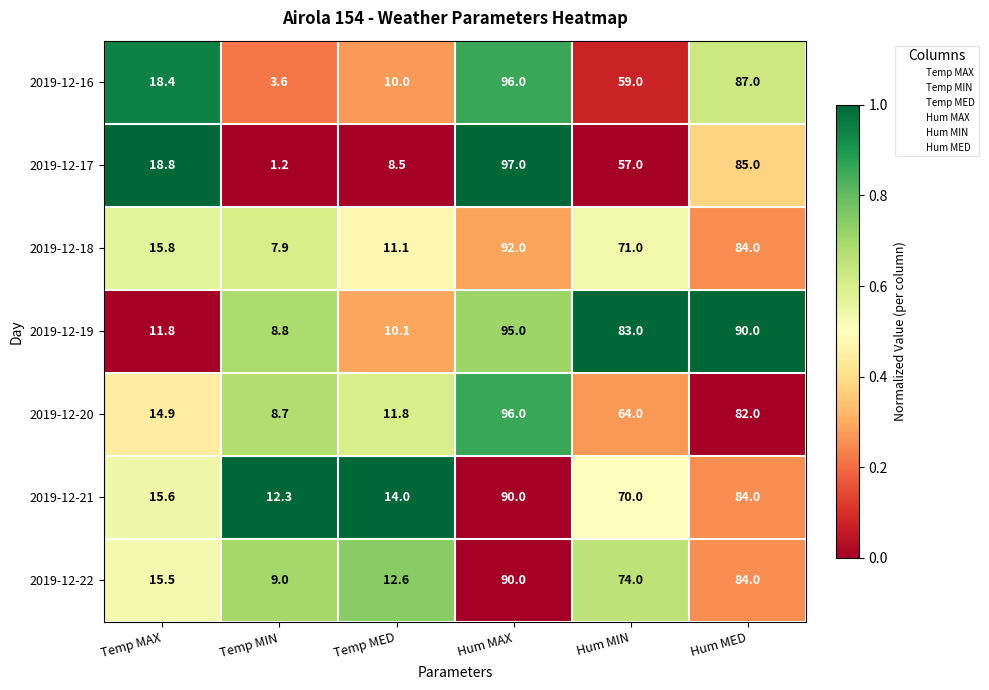

What is the difference between the second highest and minimum values in the 2019-12-22 series?

75.0